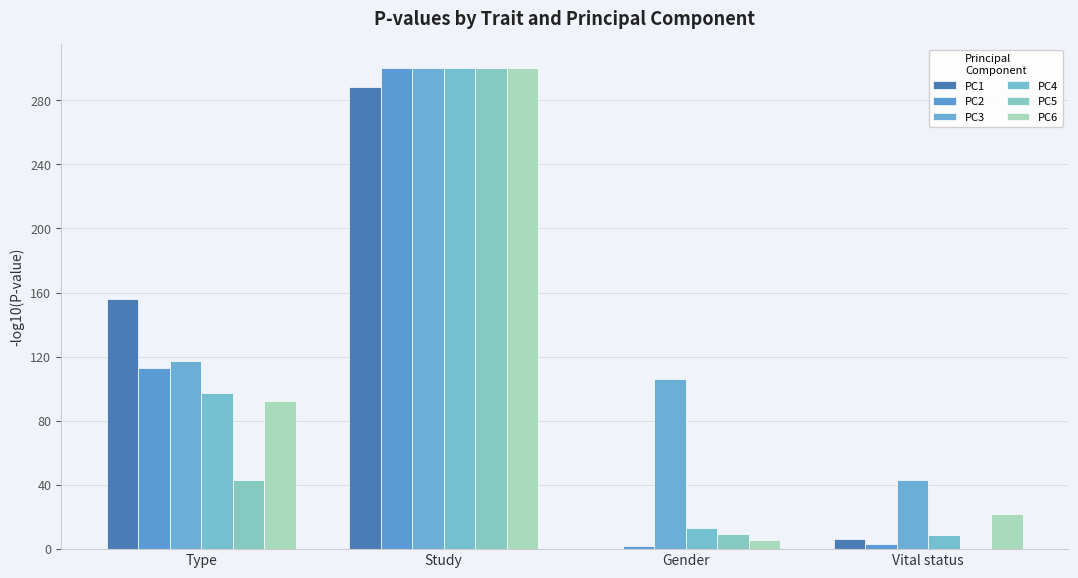

What is the lowest value of the PC3 series?

43.3